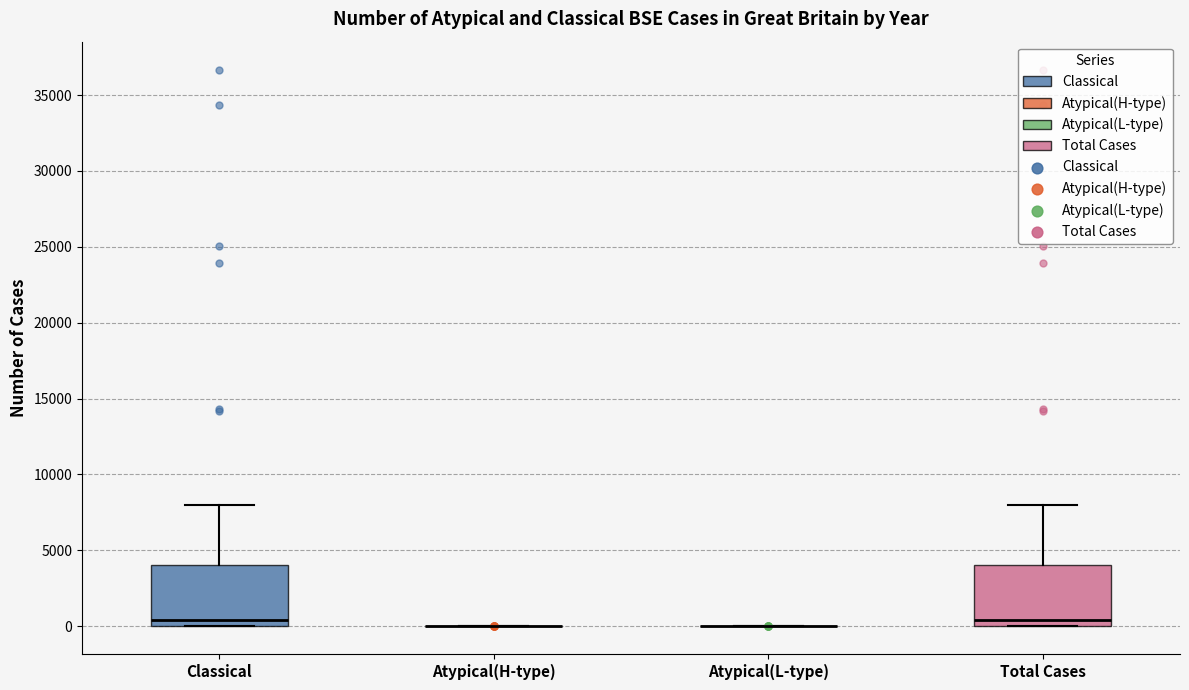

Reading left to right, transcribe this box plot: for each box, give where its median line is, the range the box spans, and where its two whiskers end, as read against the y-axis. The values are not printed on the chart, so give them approximately, as read against the axis.

Classical: median 500, box 0 to 4000, whiskers 0 to 8000
Atypical(H-type): box collapsed to a line at 0, whiskers 0 to 0
Atypical(L-type): box collapsed to a line at 0, whiskers 0 to 0
Total Cases: median 500, box 0 to 4000, whiskers 0 to 8000